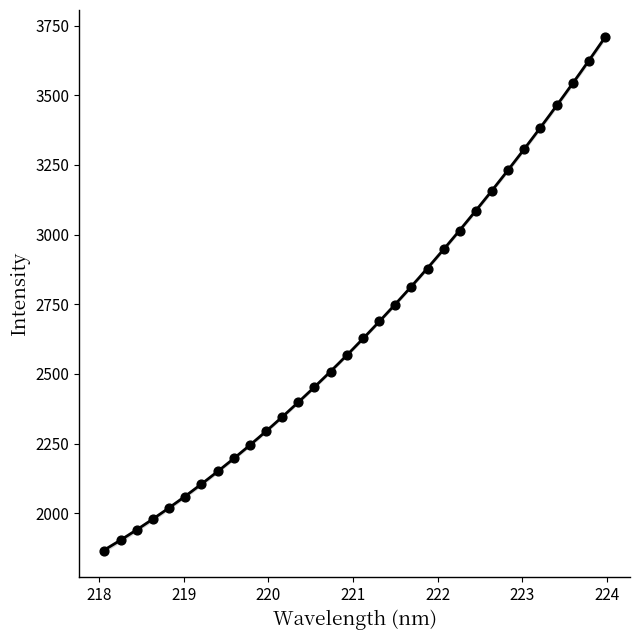

What is the range of X values (max minus min)?

5.9